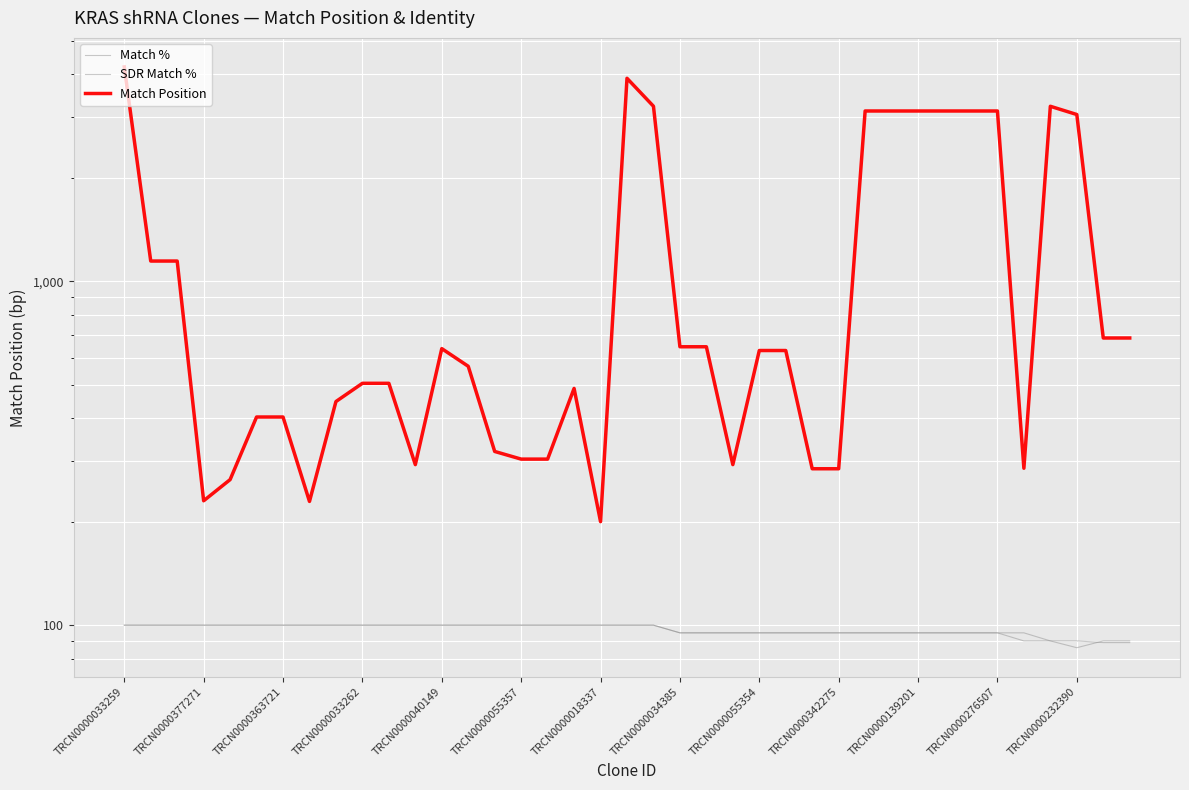

Where is the first local minimum for Match %?

TRCN0000232390